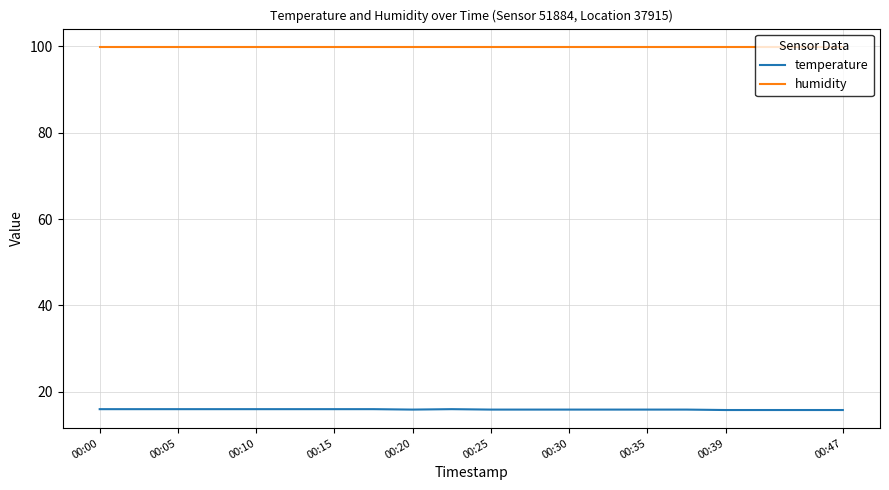

What is the lowest value of the humidity series?

99.9